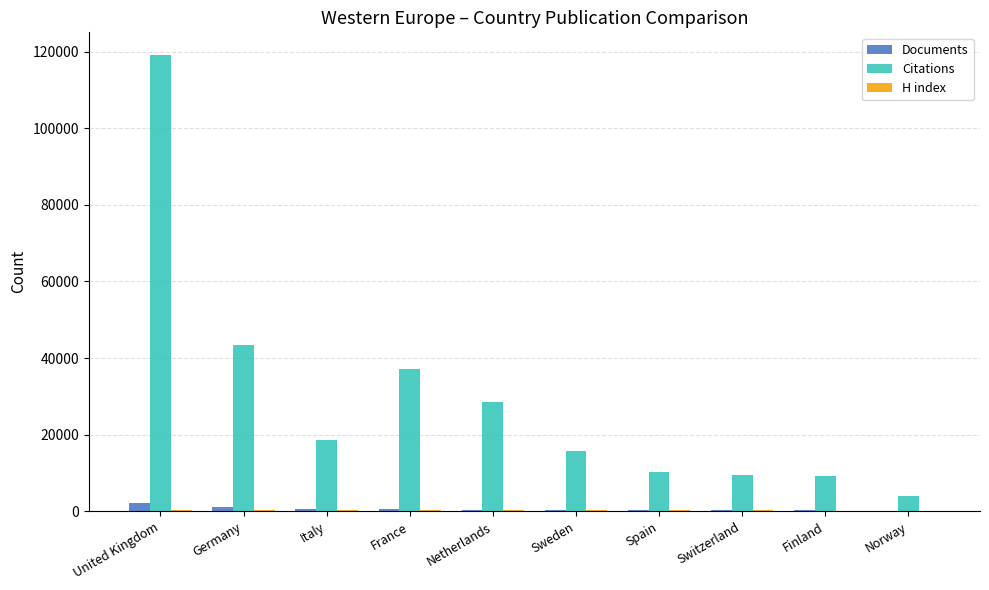

How many series are shown in this chart?

3